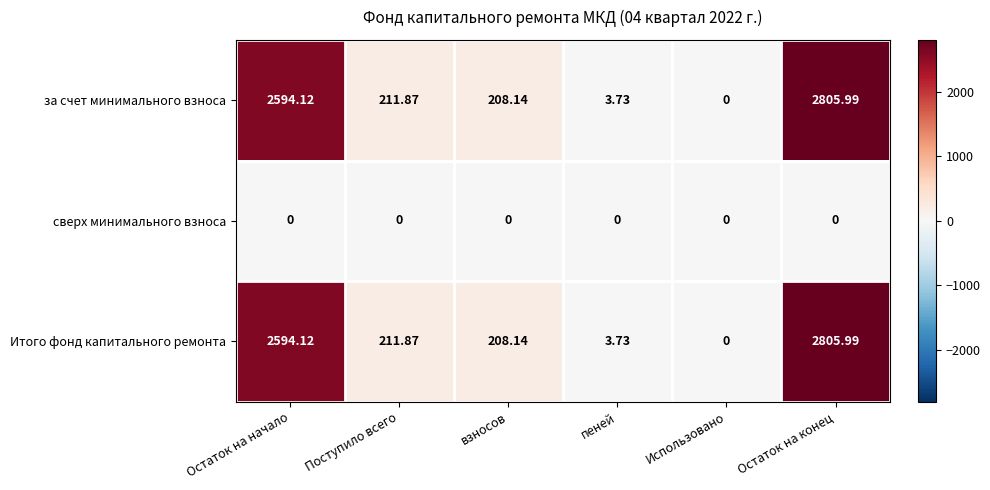

At which label does Итого фонд капитального ремонта first exceed 211?

Остаток на начало